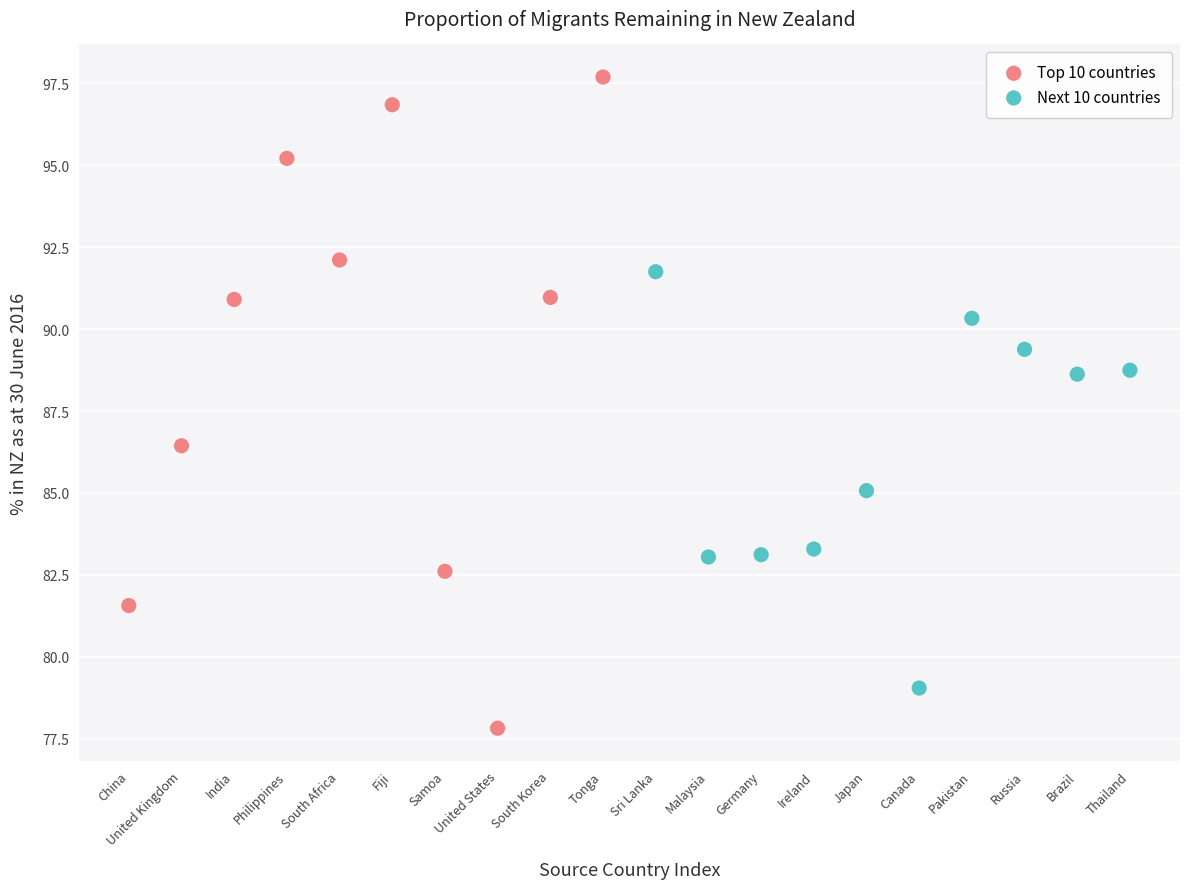

Which series reaches the maximum Y coordinate?

Top 10 countries